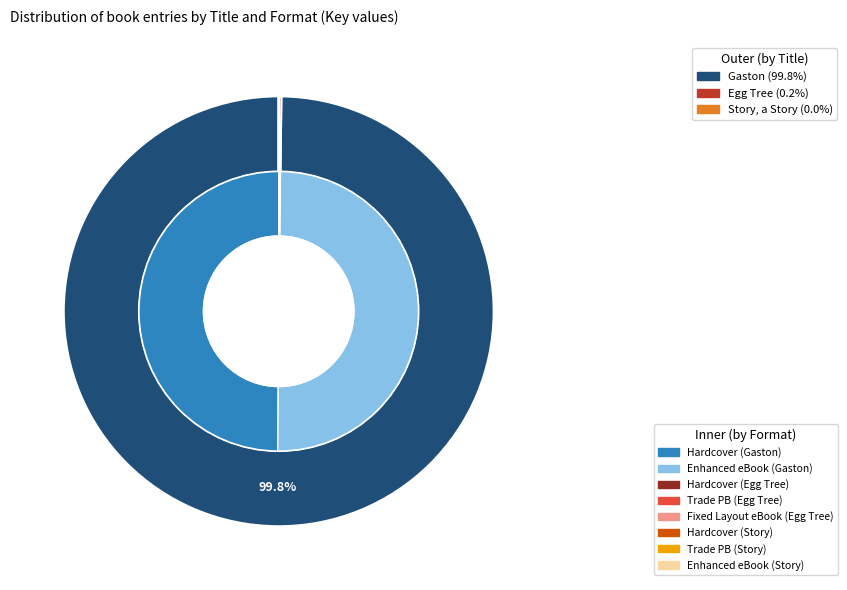

How many slices are in this pie chart?

3